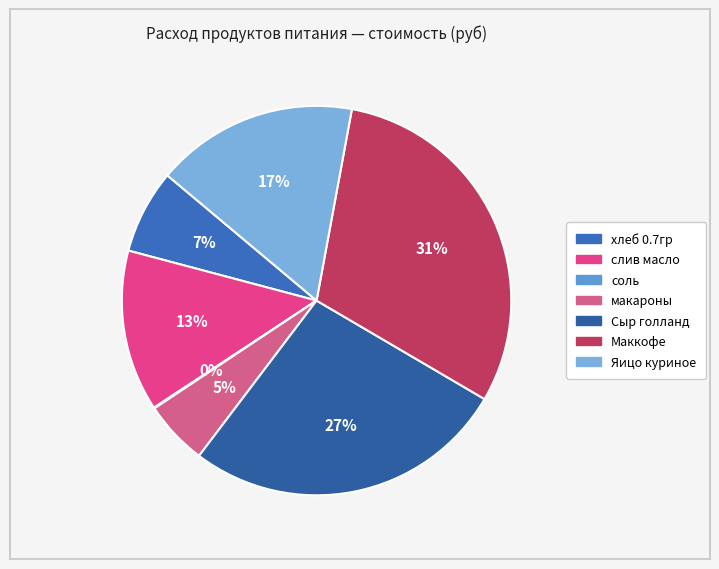

What is the total percentage of Маккофе and слив масло?

43.9%